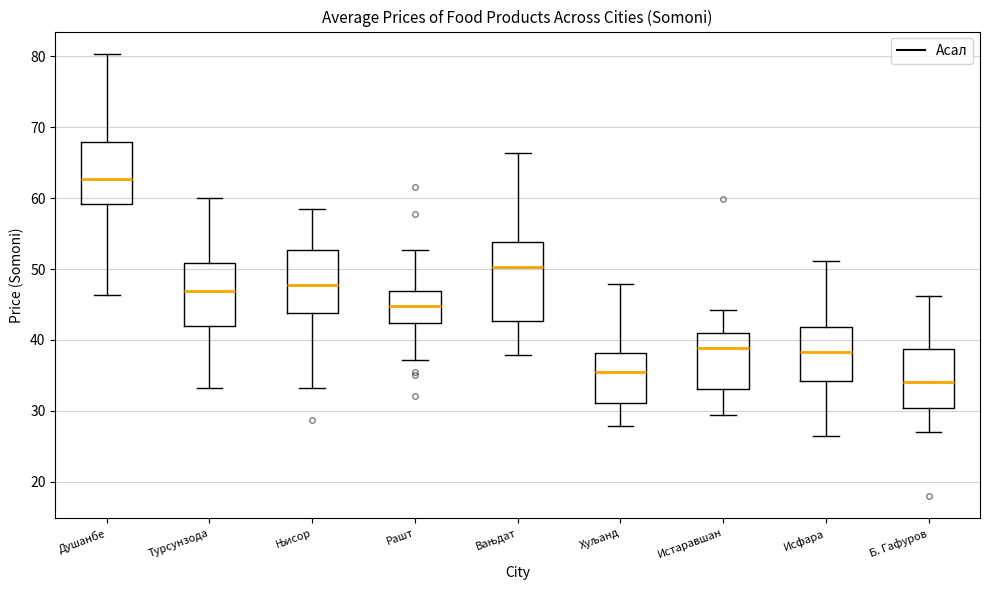

Reading left to right, read every box against the y-axis: the position of its median line, the range the box covers, and the ends of its whiskers. The values are not printed on the chart, so give them approximately, as read against the axis.

Душанбе: median 63, box 59 to 68, whiskers 46 to 80
Турсунзода: median 47, box 42 to 51, whiskers 33 to 60
Њисор: median 48, box 44 to 53, whiskers 33 to 59
Рашт: median 45, box 42 to 47, whiskers 37 to 53
Вањдат: median 50, box 43 to 54, whiskers 38 to 66
Хуљанд: median 35, box 31 to 38, whiskers 28 to 48
Истаравшан: median 39, box 33 to 41, whiskers 29 to 44
Исфара: median 38, box 34 to 42, whiskers 26 to 51
Б. Гафуров: median 34, box 30 to 39, whiskers 27 to 46